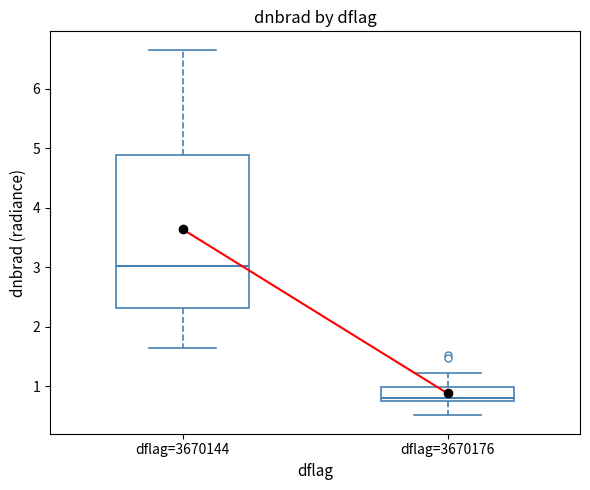

Which box is the tallest, from its lower edge to its upper edge?

dflag=3670144